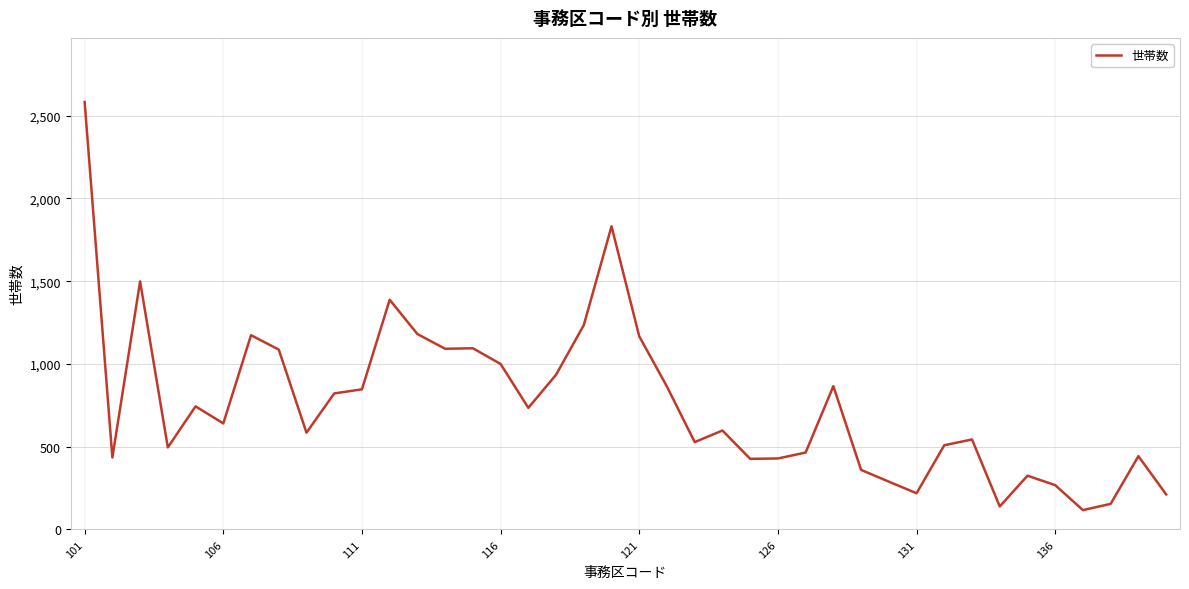

What is the difference between the maximum and minimum values?

2466